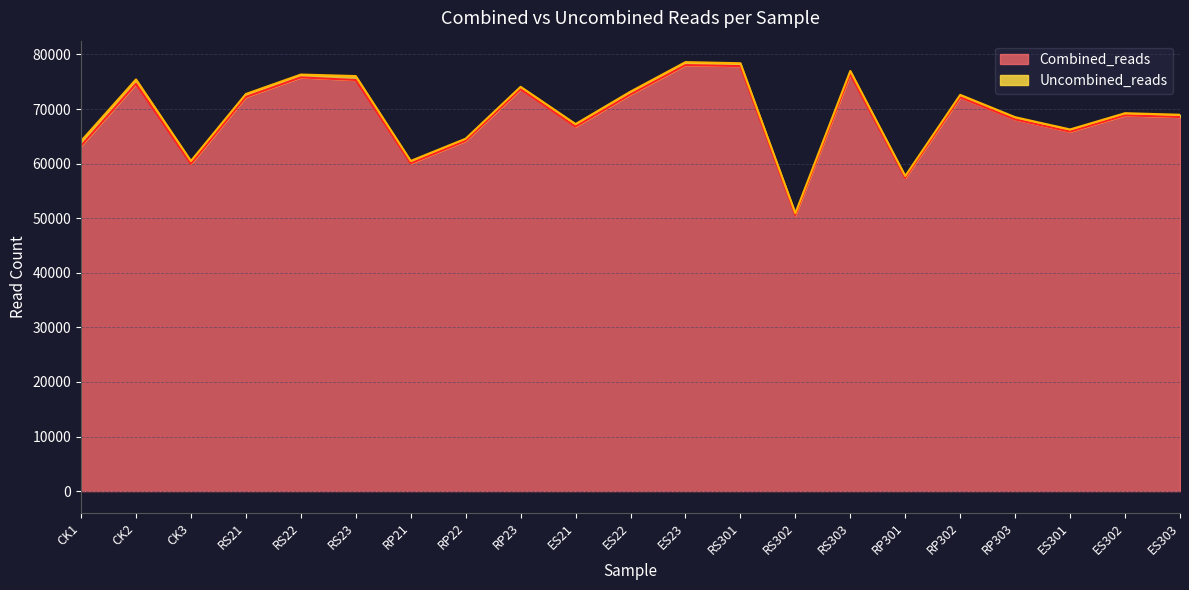

Approximately how many times larger is the value at CK3 compared to RS23?

0.8